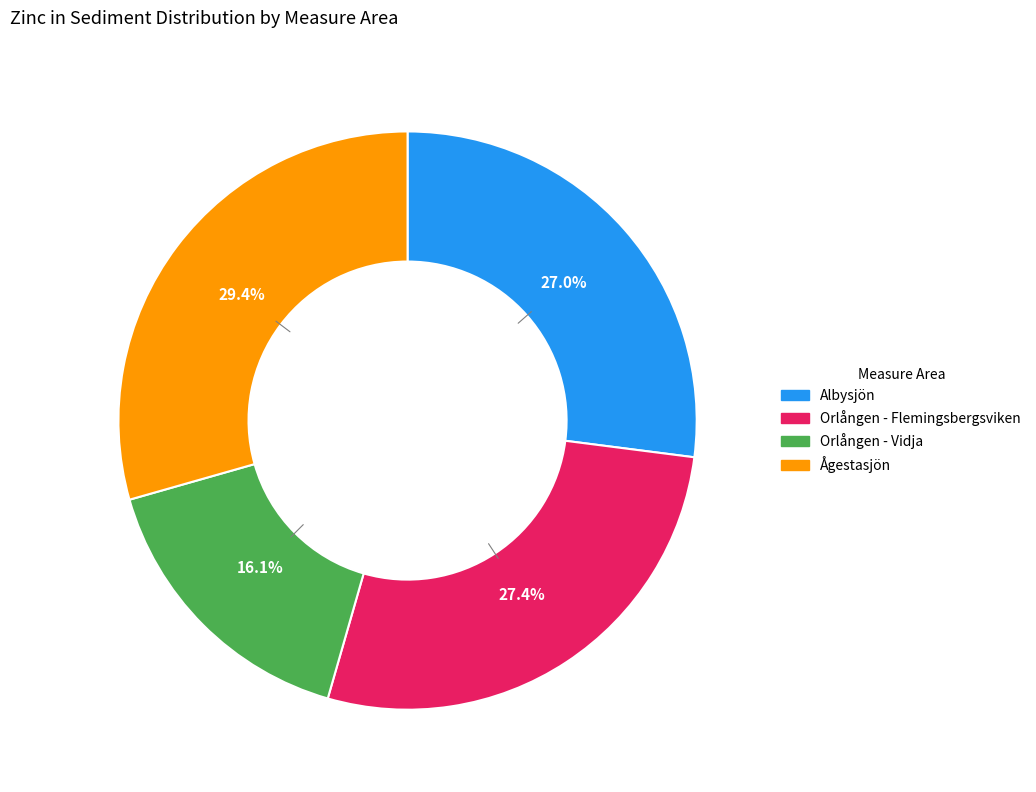

Which has a higher value, Orlången - Flemingsbergsviken or Orlången - Vidja?

Orlången - Flemingsbergsviken